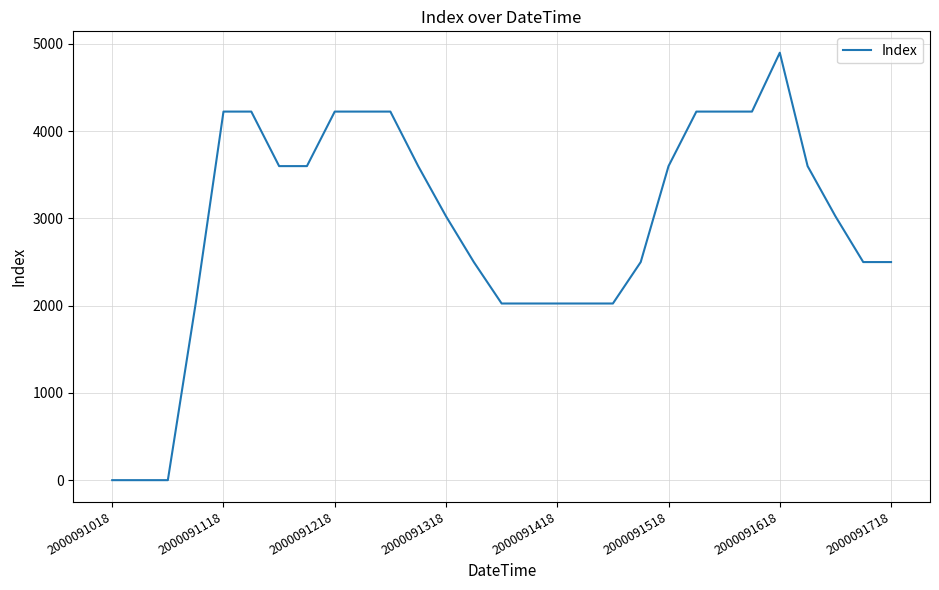

What is the greatest value displayed?

4900